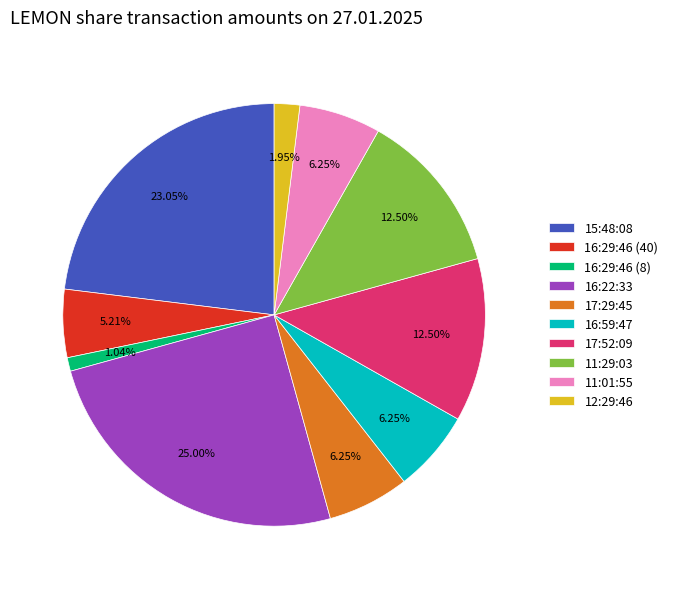

What percentage is NOT represented by 16:29:46 (8)?

99.0%